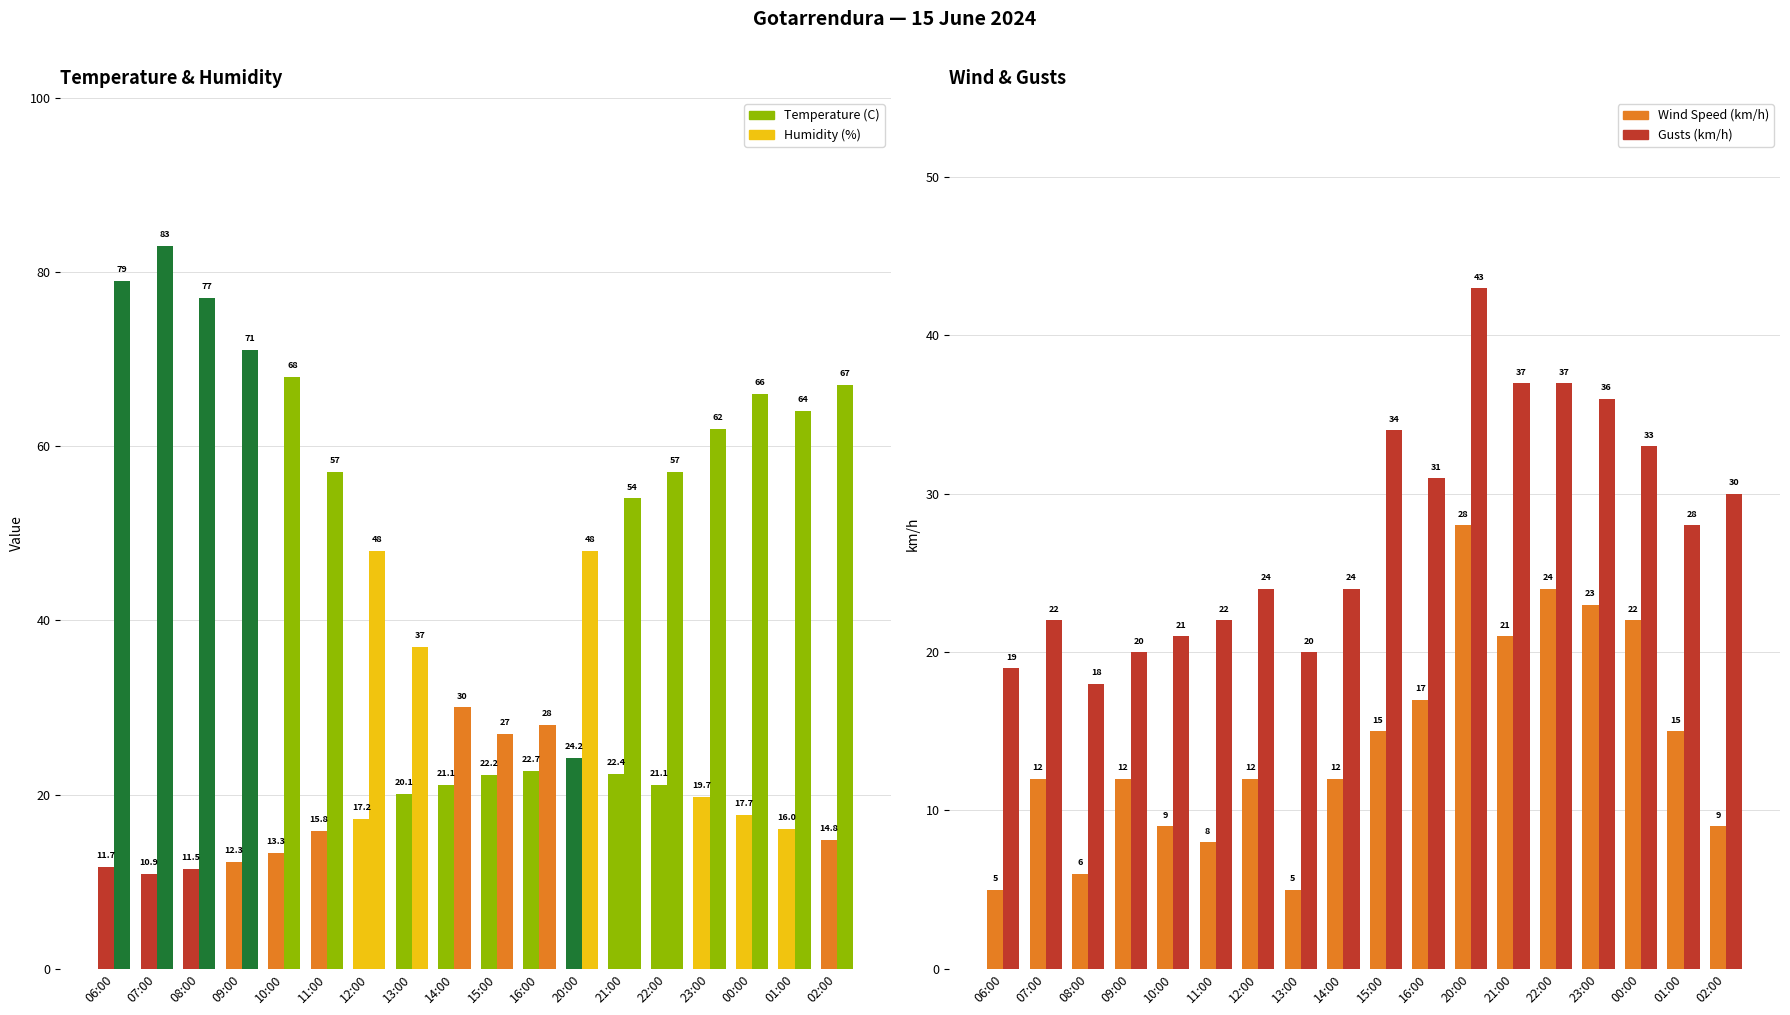

Are the bars grouped side by side (vs. stacked)?

Yes